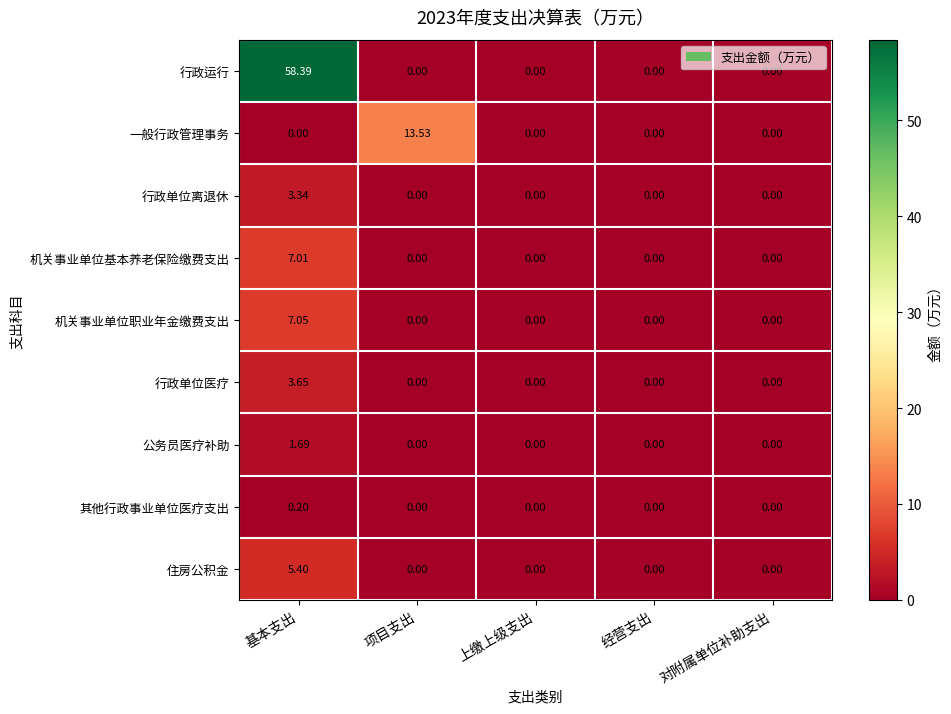

What is the total value across all series at 基本支出?

86.7